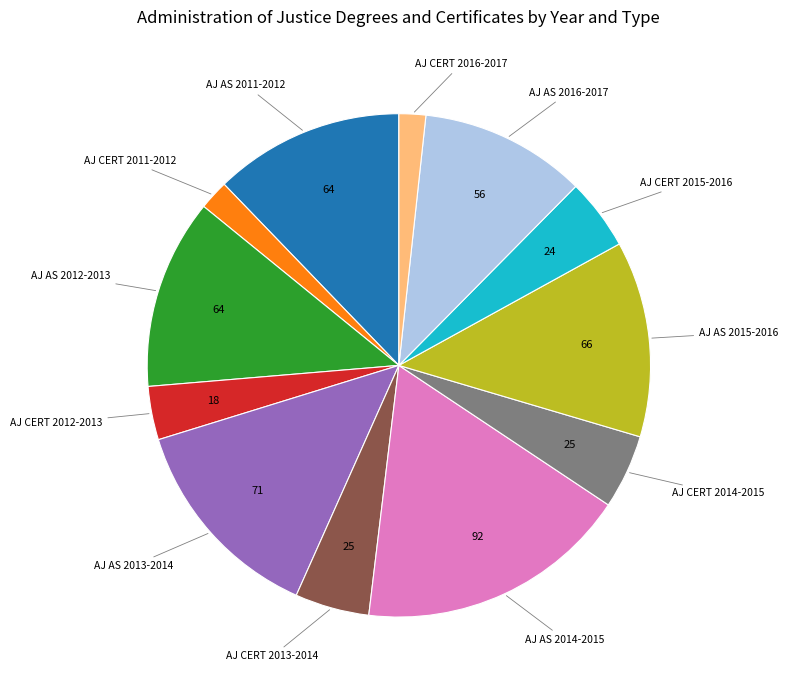

The AJ AS 2013-2014 slice represents 8% of the pie. True or false?

False